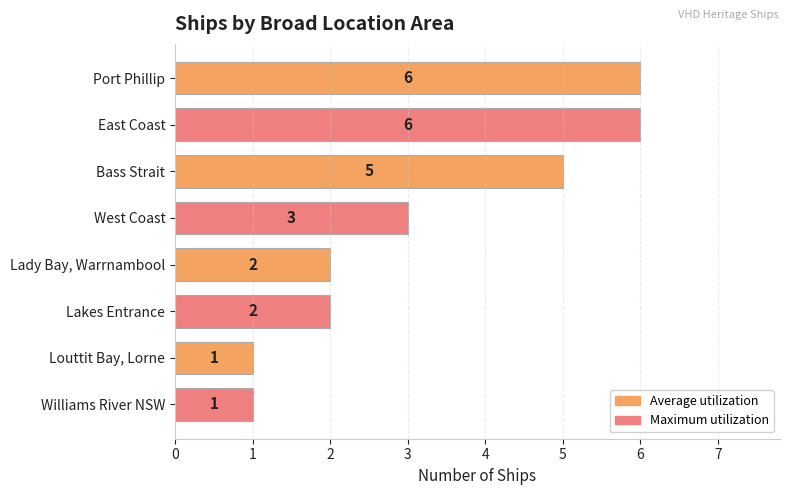

Reading top to bottom, what are all the values shown in this chart?

Port Phillip=6	East Coast=6	Bass Strait=5	West Coast=3	Lady Bay, Warrnambool=2	Lakes Entrance=2	Louttit Bay, Lorne=1	Williams River NSW=1